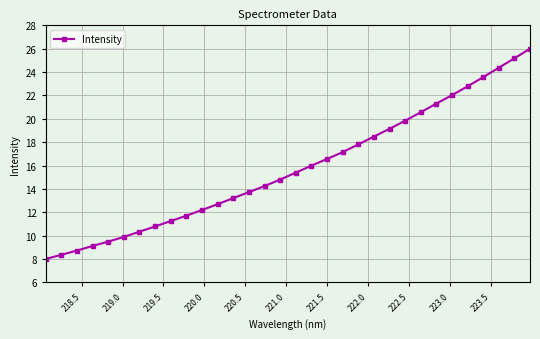

What is the sum of all values?

504.6